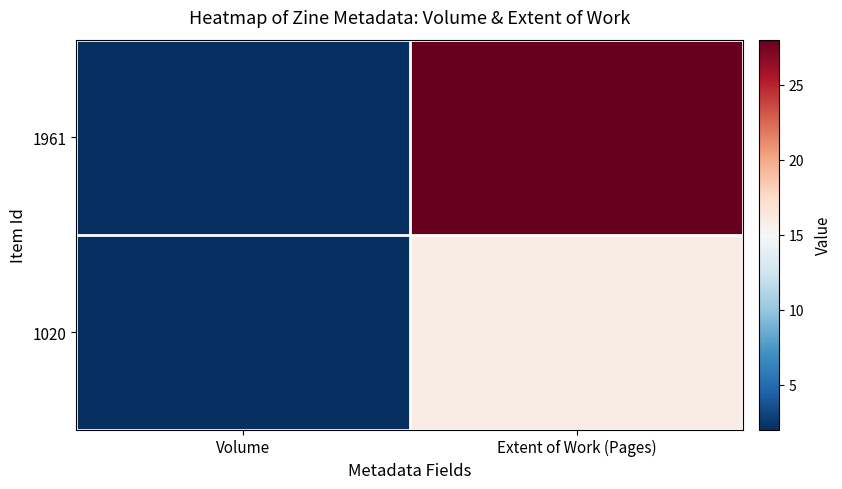

Rank the series at Extent of Work (Pages) from highest to lowest value.

1961, 1020